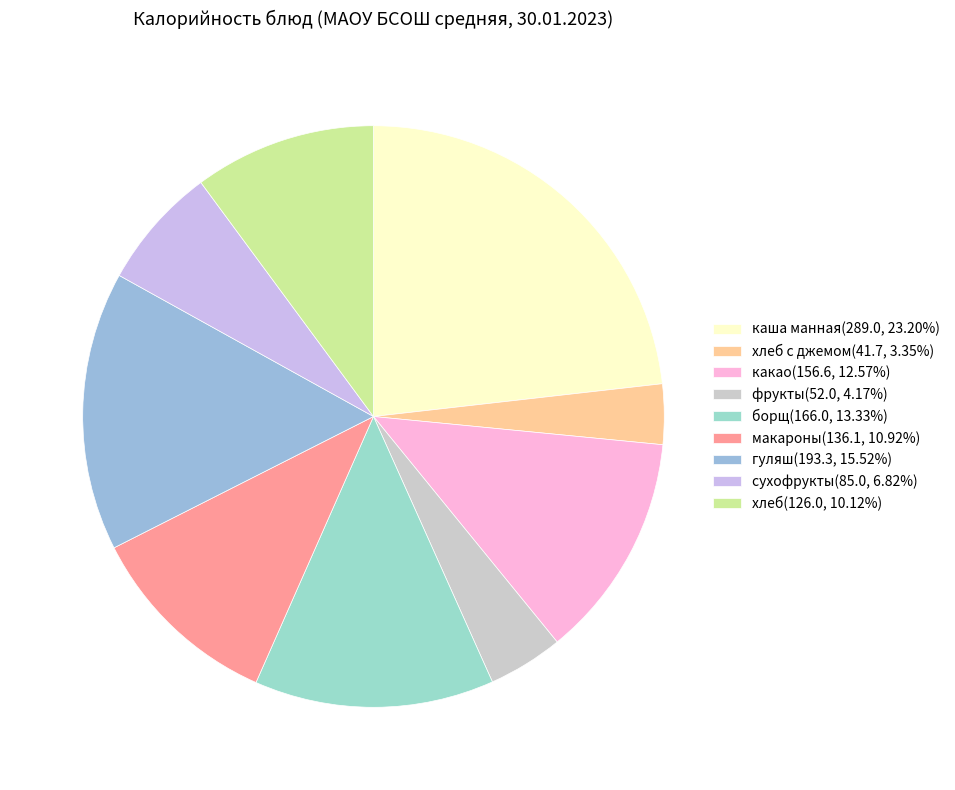

Count the number of slices in the pie.

9